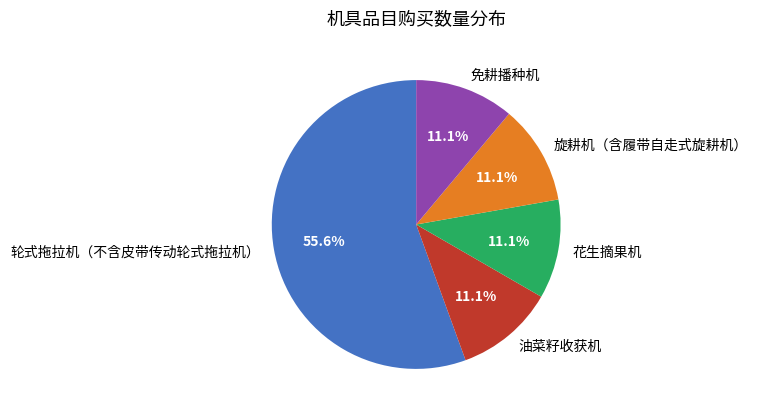

Count the number of slices in the pie.

5